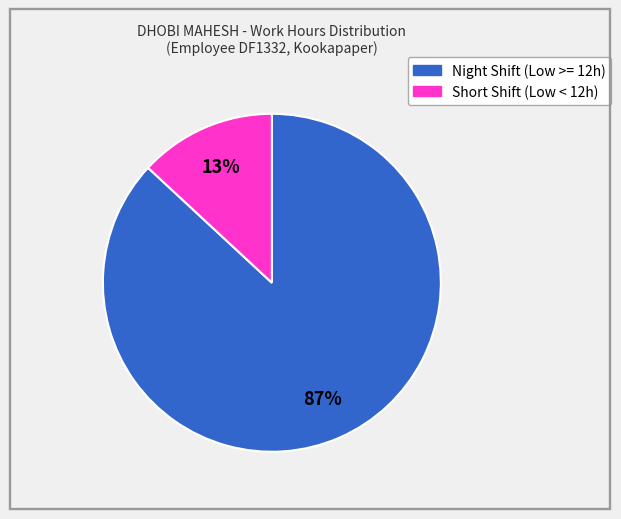

Is there a majority slice in this chart?

Yes